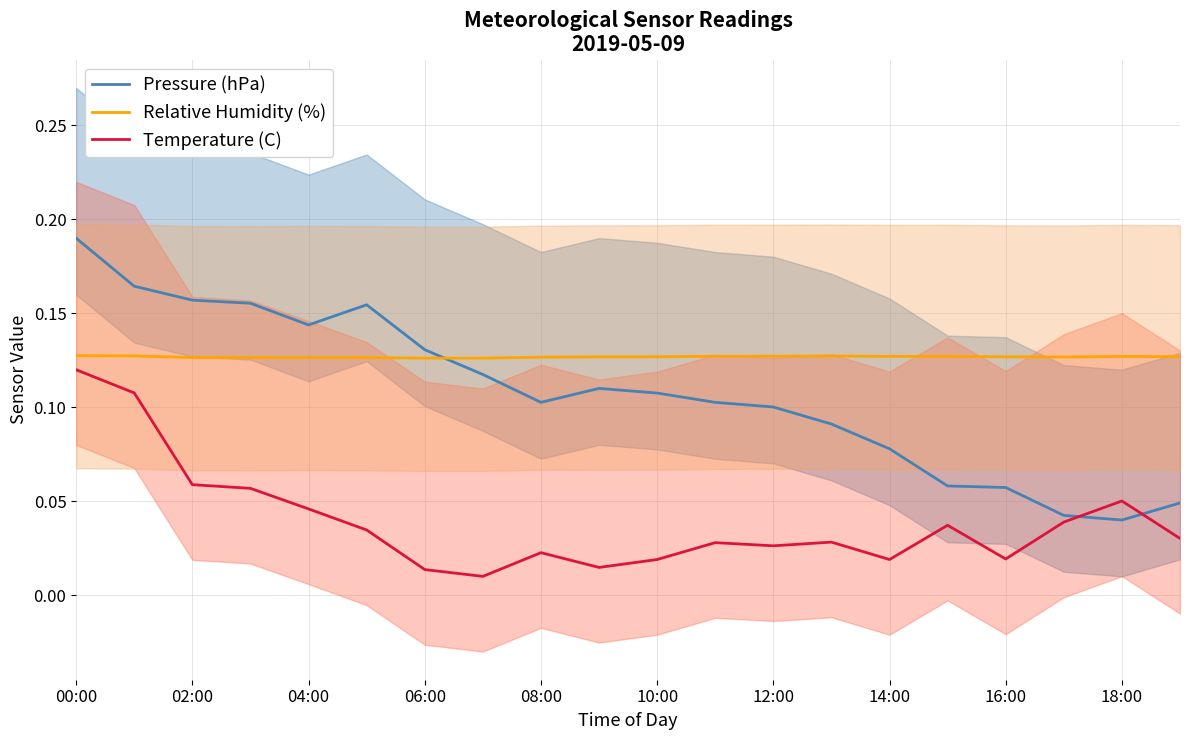

True or false: Temperature (C) and Relative Humidity (%) cross at least once.

False